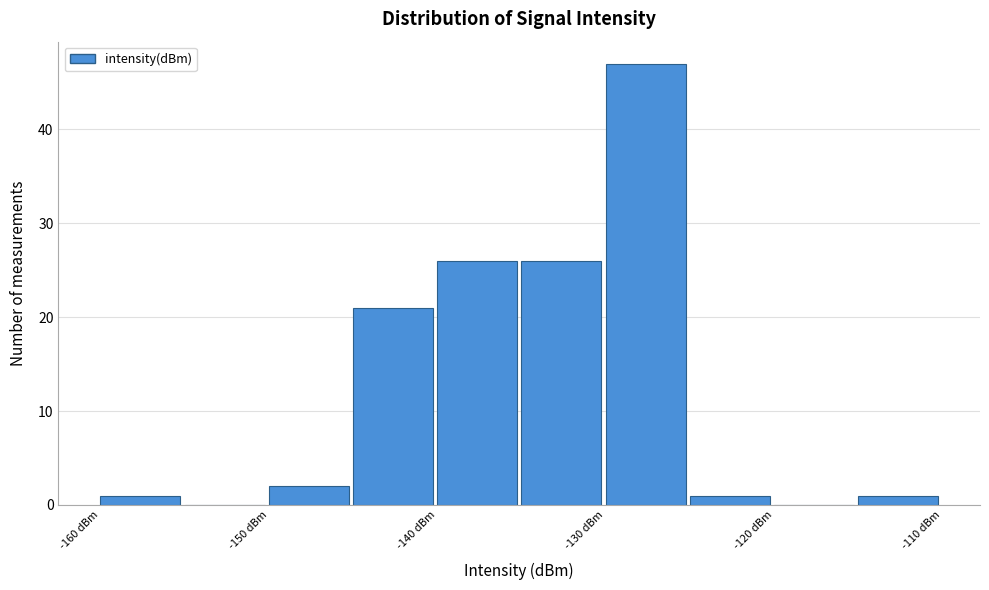

Reading left to right, transcribe this chart: for each bar, give the range it covers on the x-axis and its height. The values are not printed on the chart, so give them approximately, as read against the axis.

-160 to -155: 1
-155 to -150: 0
-150 to -145: 2
-145 to -140: 21
-140 to -135: 26
-135 to -130: 26
-130 to -125: 47
-125 to -120: 1
-120 to -115: 0
-115 to -110: 1